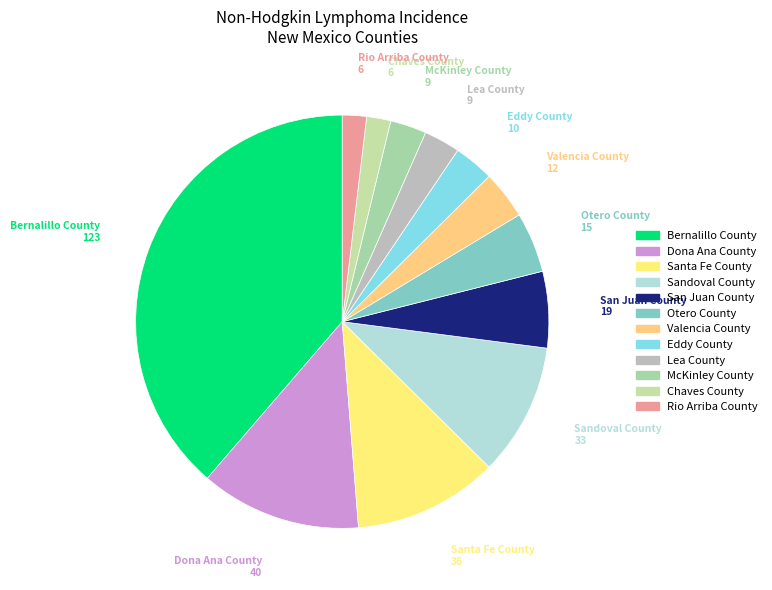

What is the ratio of the value at Sandoval County to the value at Otero County?

2.2